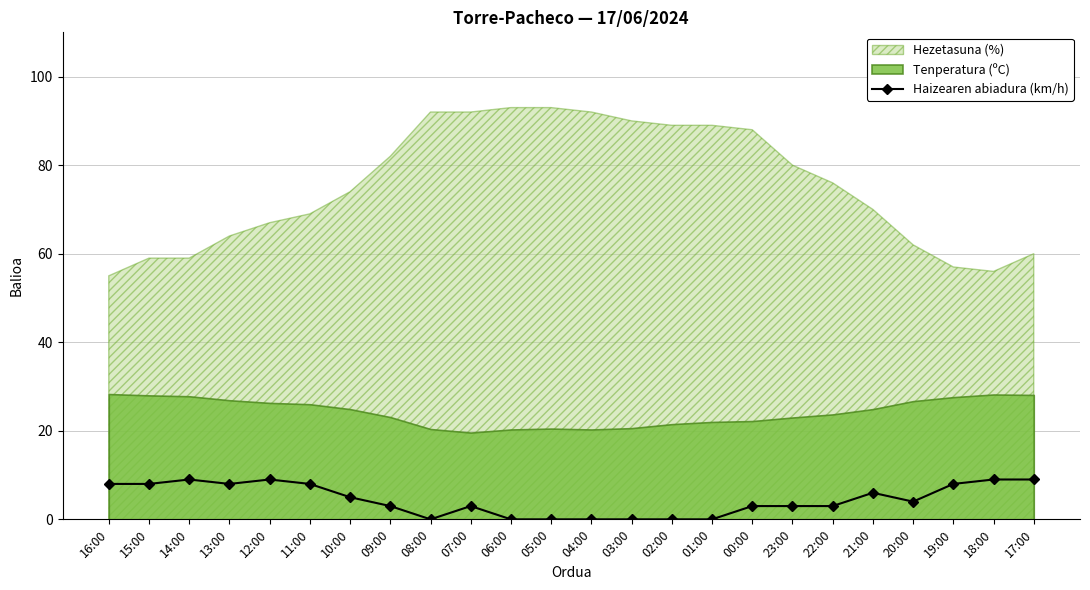

True or false: Haizearen abiadura (km/h) has more than 1 points higher than both neighbors.

True